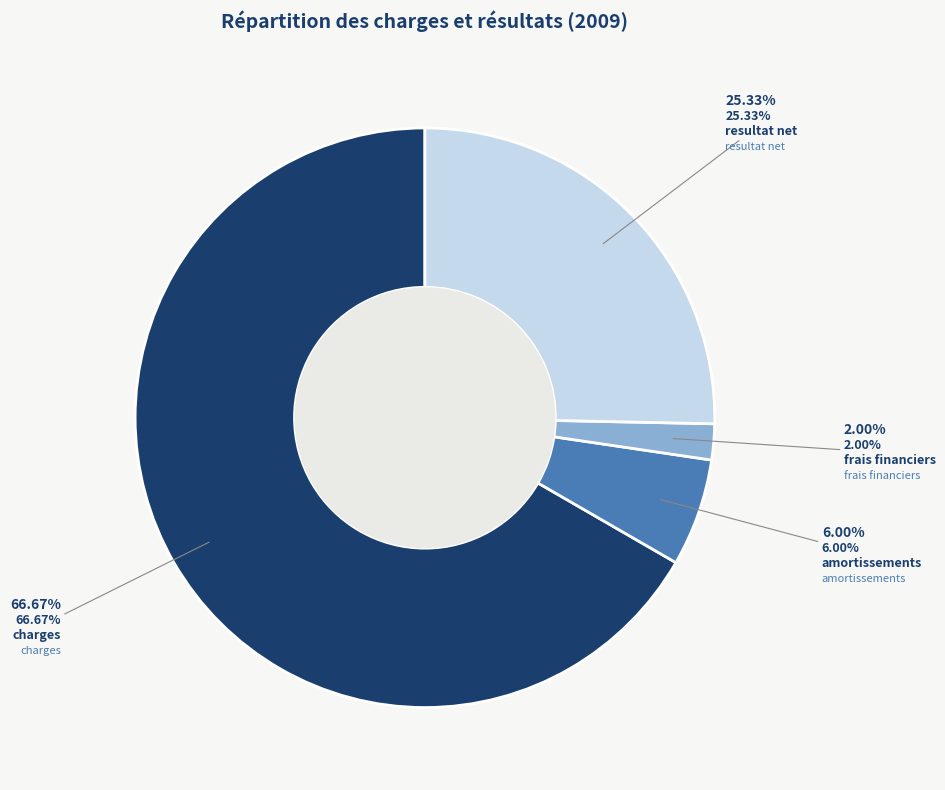

Between amortissements and frais financiers, which is larger?

amortissements